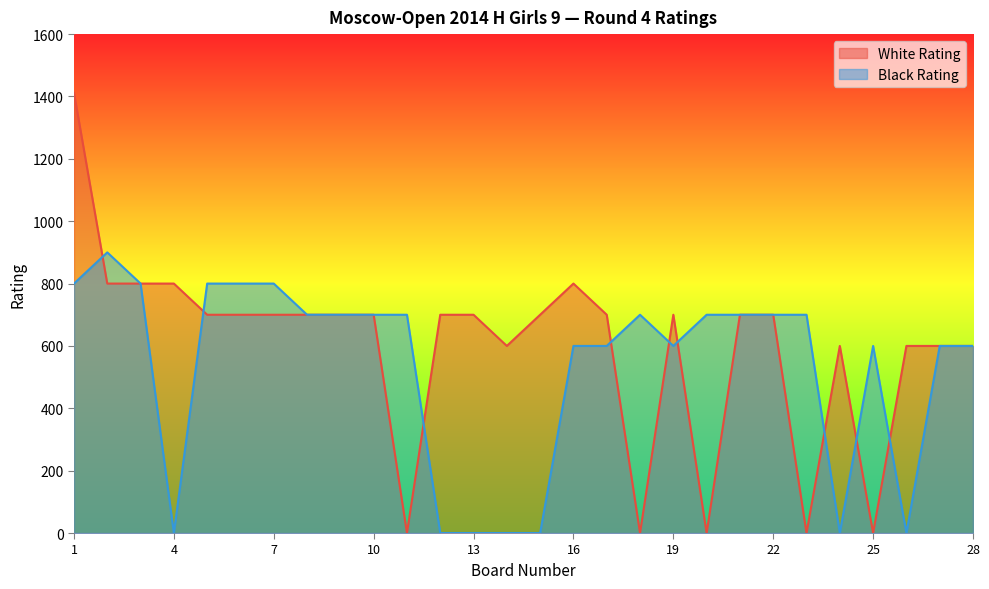

Where do Black Rating and White Rating first cross each other?

1 and 2